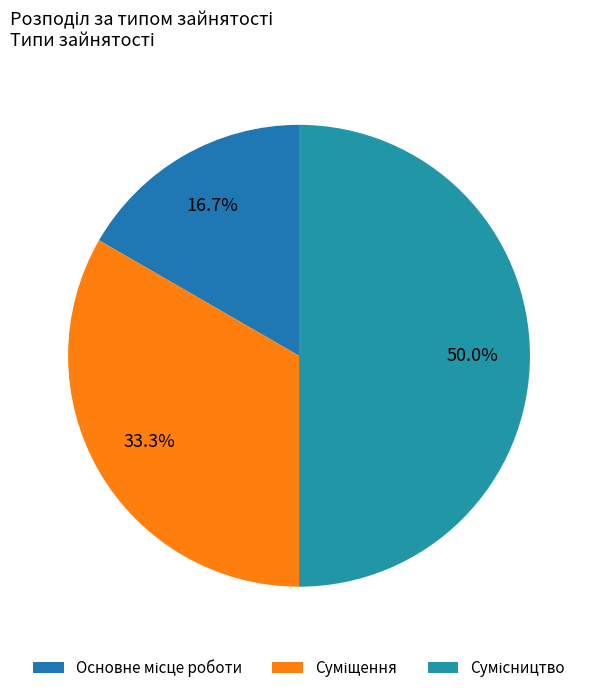

How many slices are in this pie chart?

3